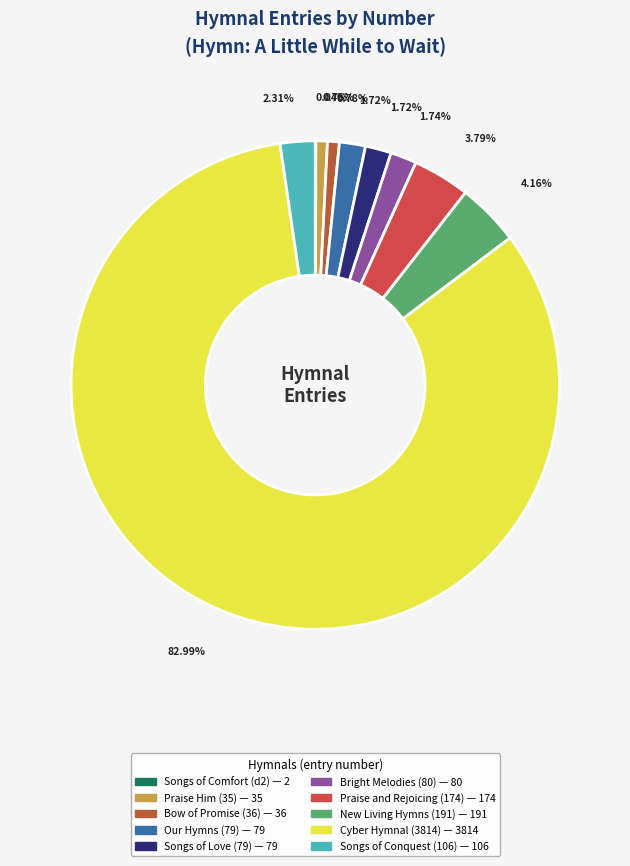

Does New Living Hymns (191) account for over 50% of the chart?

No